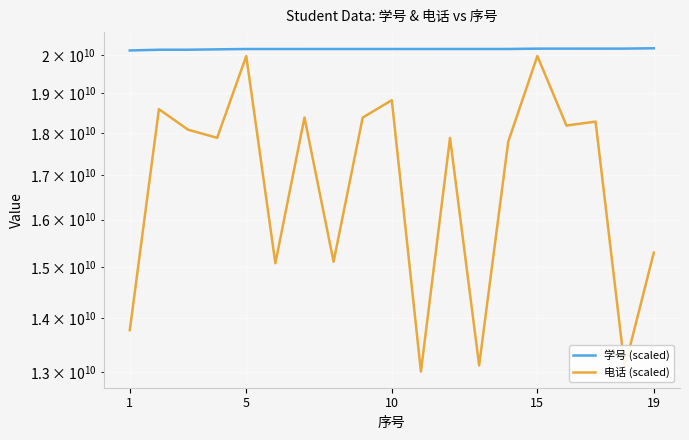

True or false: 电话 (scaled) and 学号 (scaled) cross at least once.

False